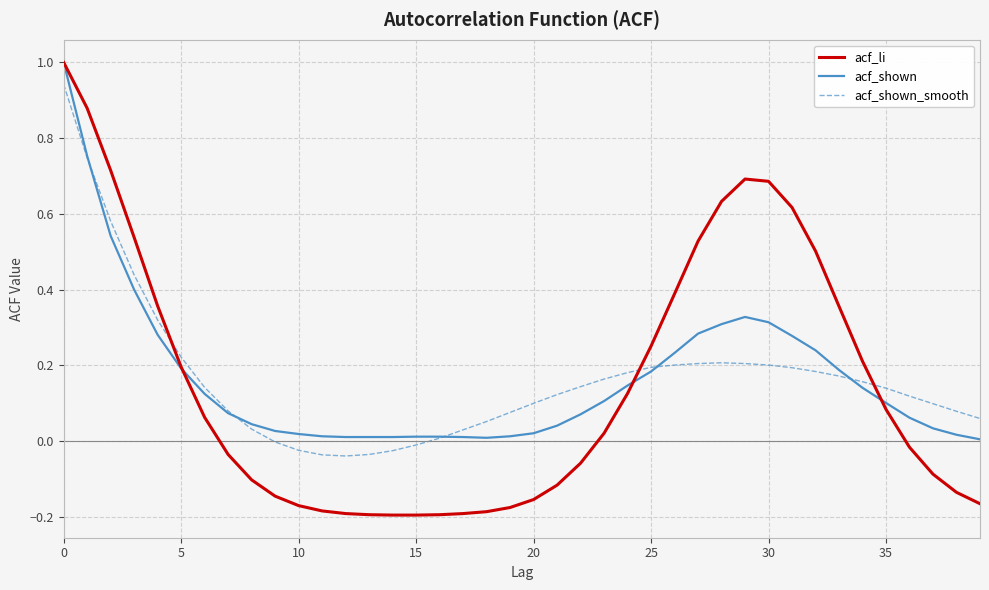

Which series has the largest range (max minus min)?

acf_li